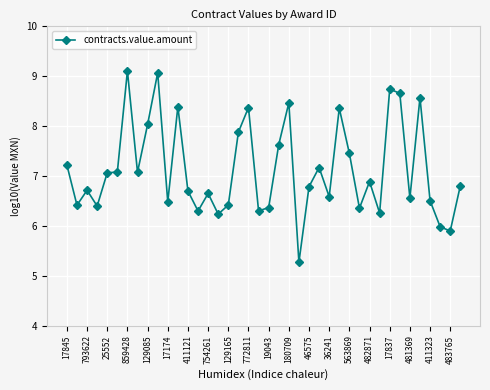

What is the value of the 17th point from the left?

6.4